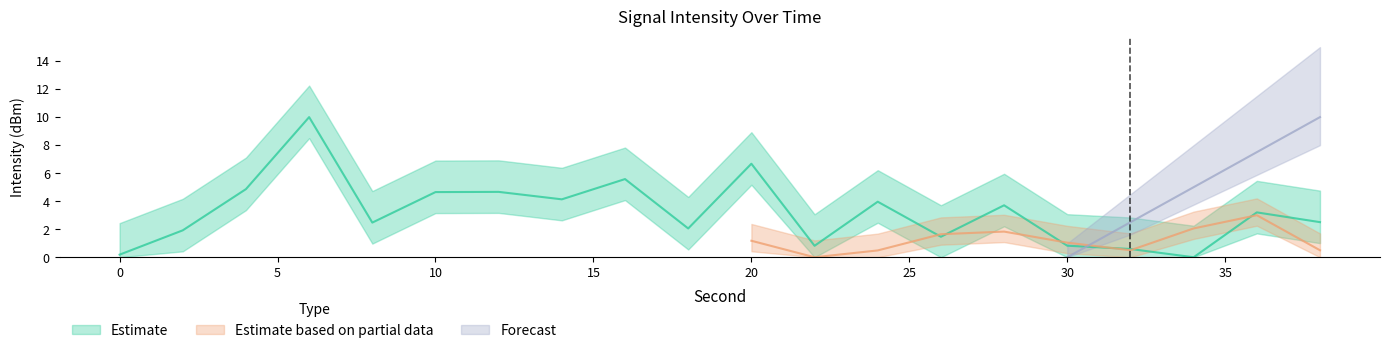

Which series changed the most between 16 and 22?

Estimate